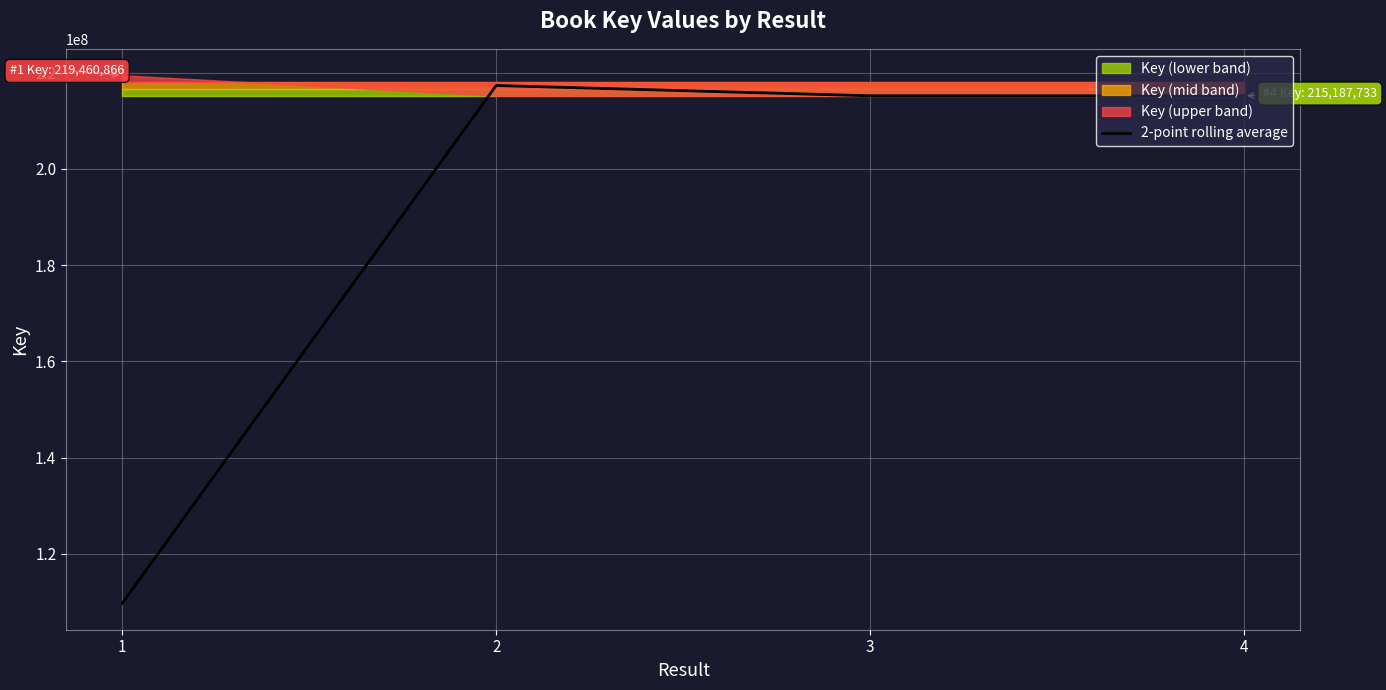

The value of 2-point rolling average at 2 is 217326195.0. True or false?

True